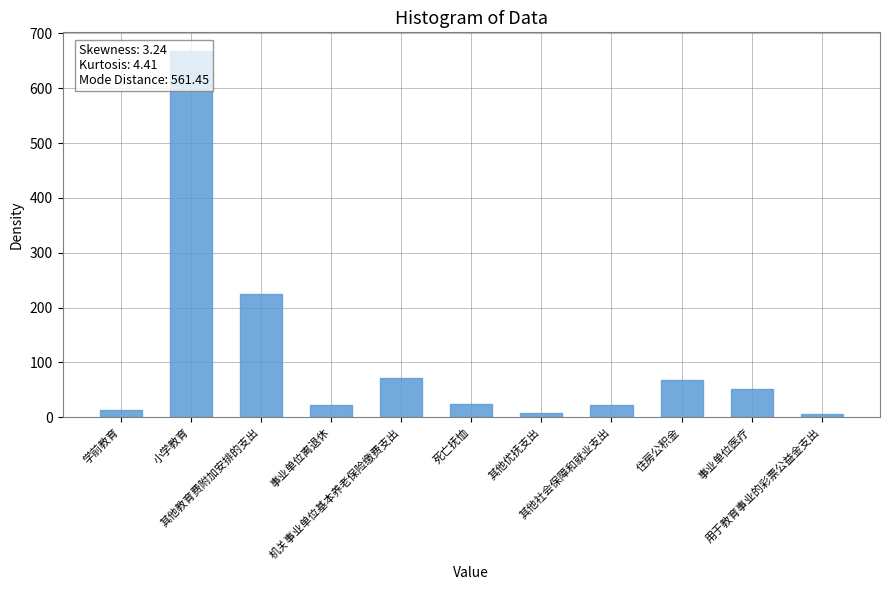

What is the change in value from 事业单位医疗 to 用于教育事业的彩票公益金支出?

-45.7